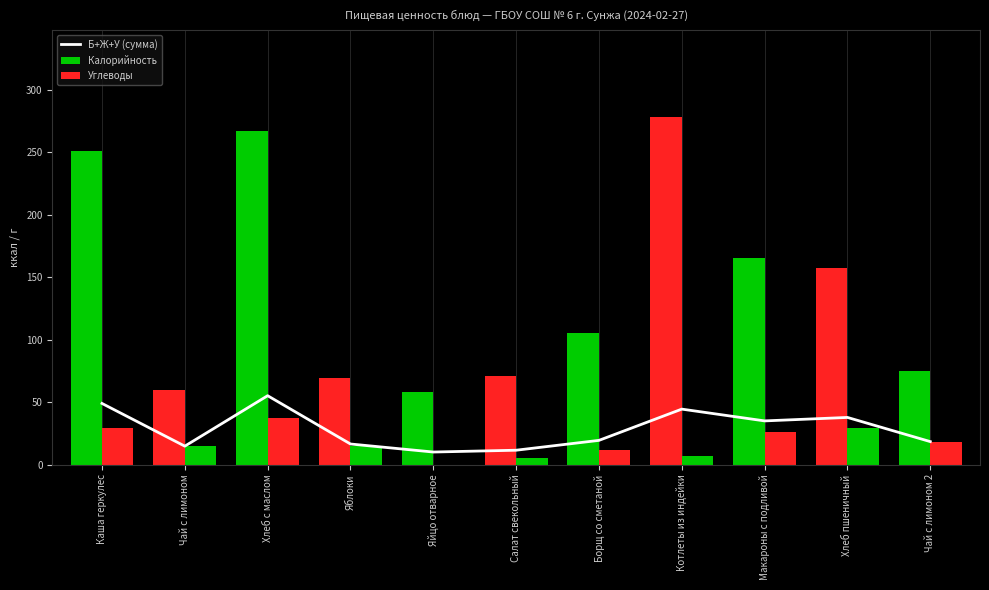

What position from the left is Хлеб пшеничный?

10